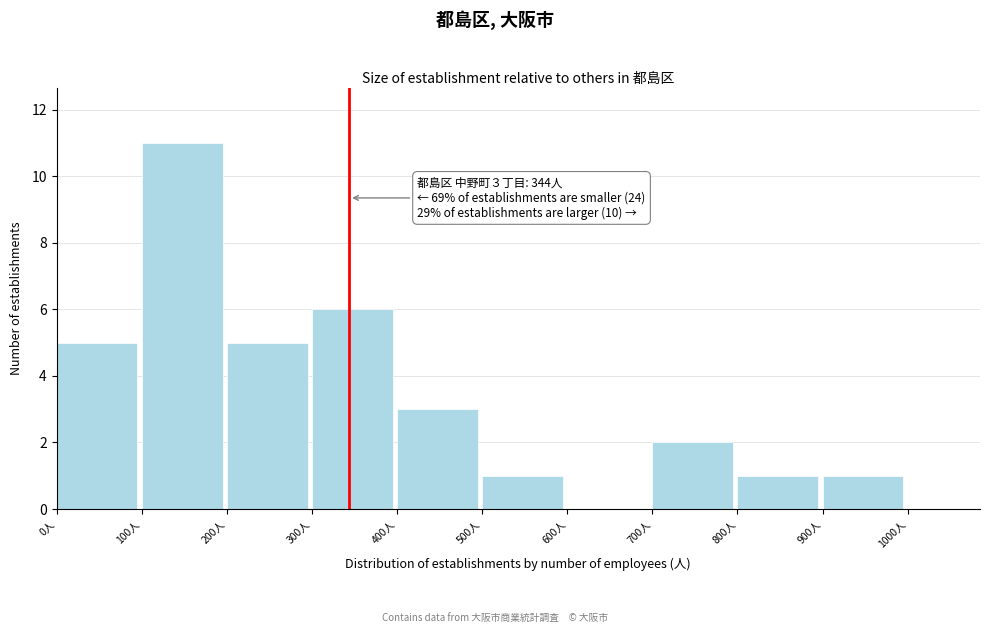

Which range on the x-axis has the tallest bar?

100 to 200